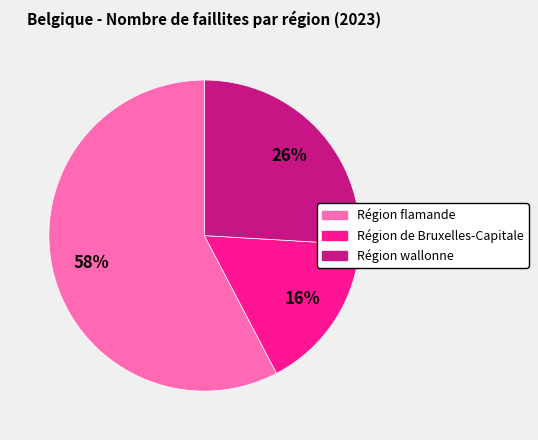

The Région de Bruxelles-Capitale slice represents 10% of the pie. True or false?

False